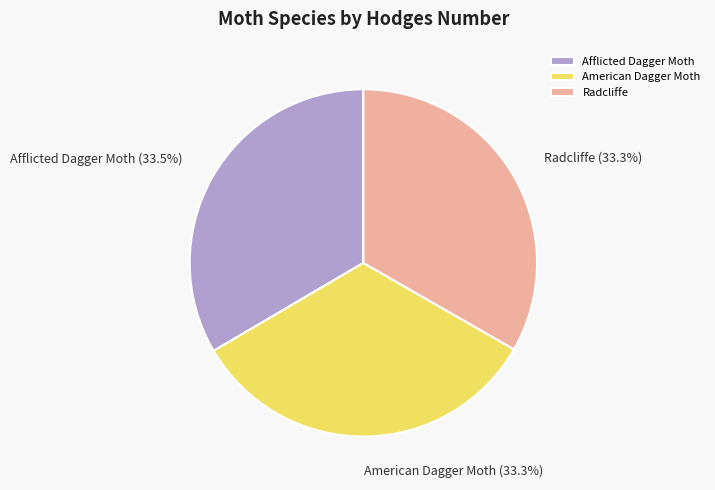

Is there any slice that represents more than half of the pie?

No